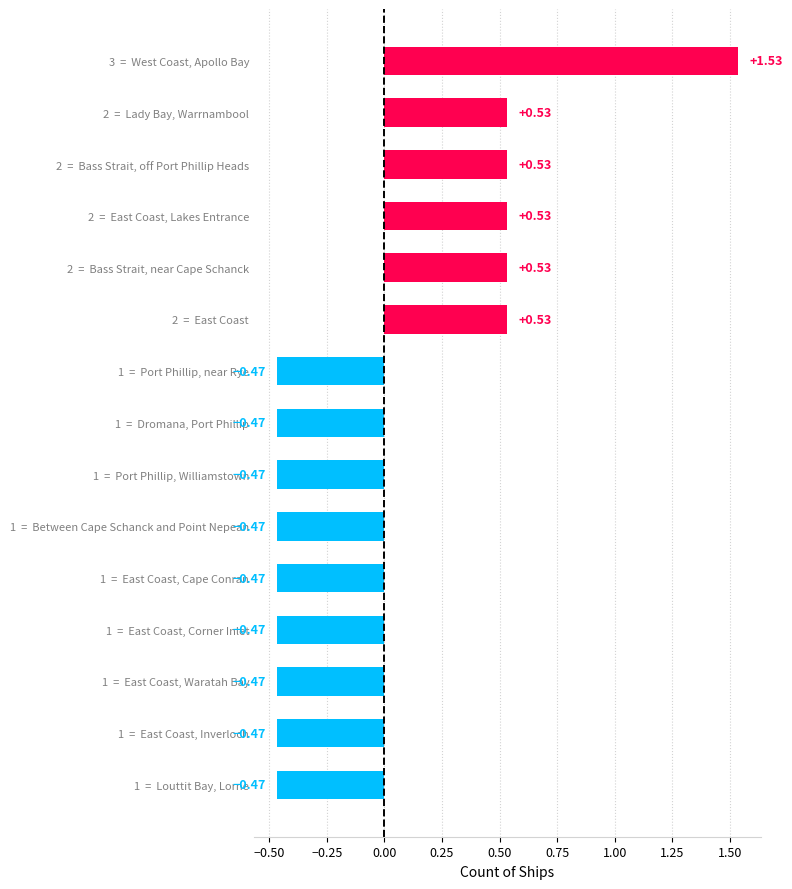

What is the change in value from 1  =  East Coast, Corner Inlet to 2  =  Bass Strait, off Port Phillip Heads?

+1.0